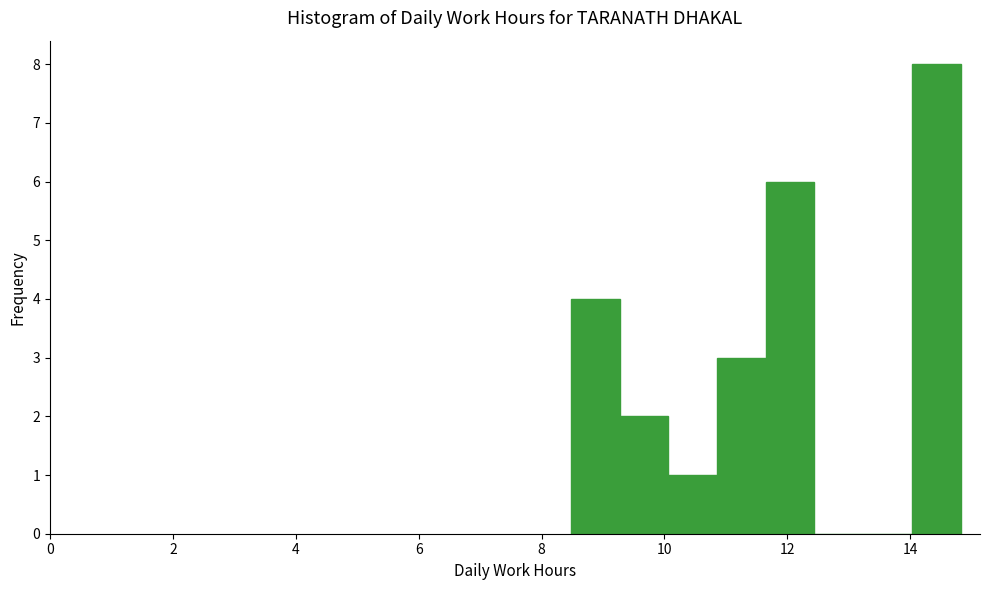

Read against the x-axis, roughly where is the centre of the tallest bar?

14.4